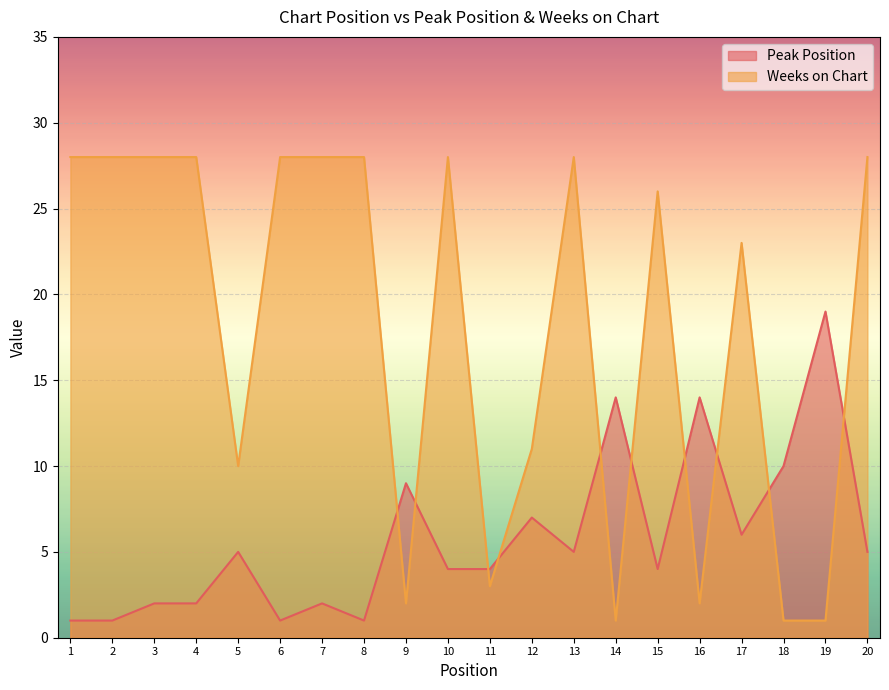

Is it true that Peak Position equals 5 at 16?

False